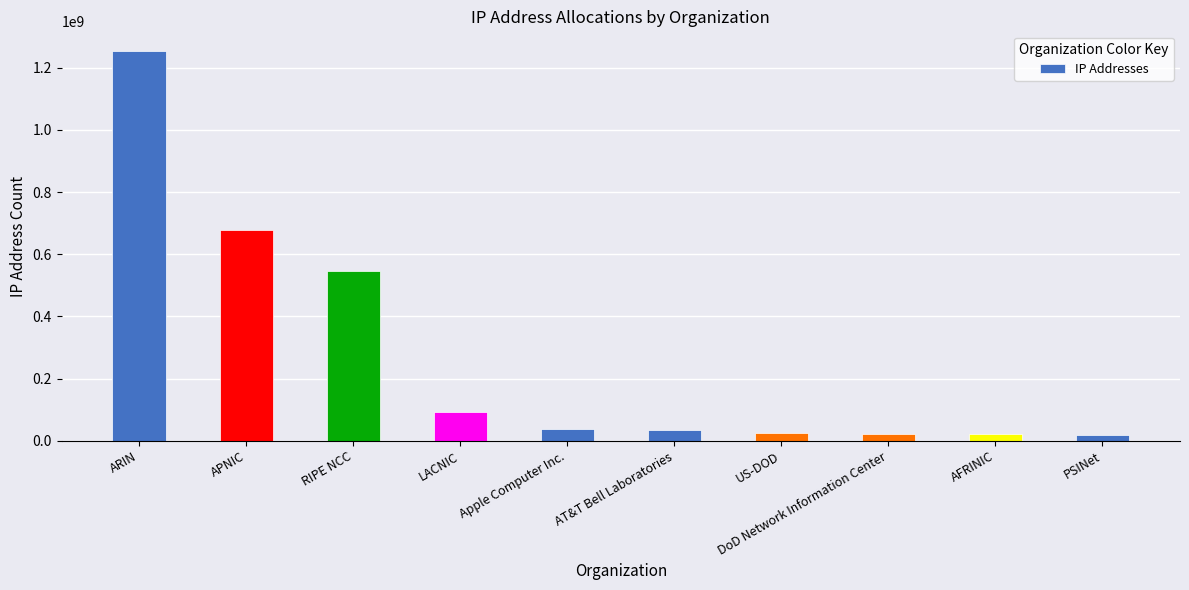

What is the change in value from US-DOD to DoD Network Information Center?

-2714880